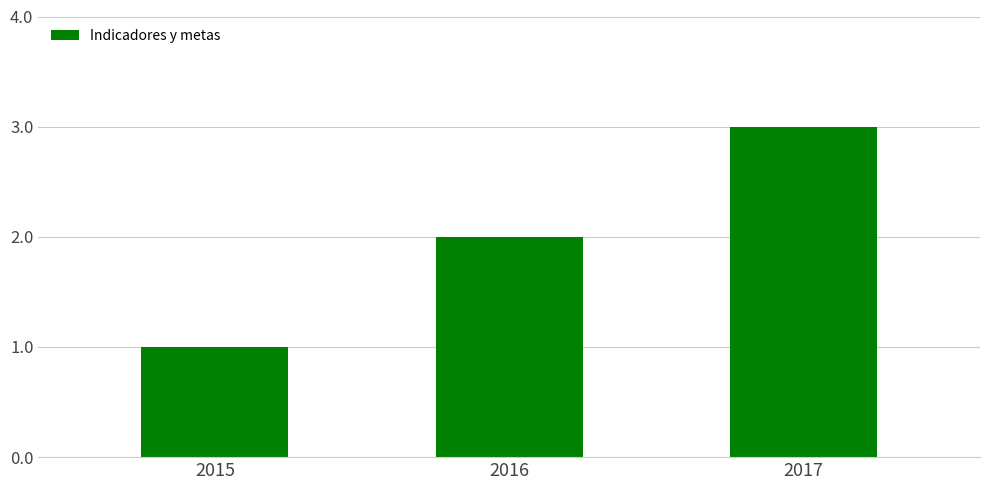

How many data points are less than 2?

1